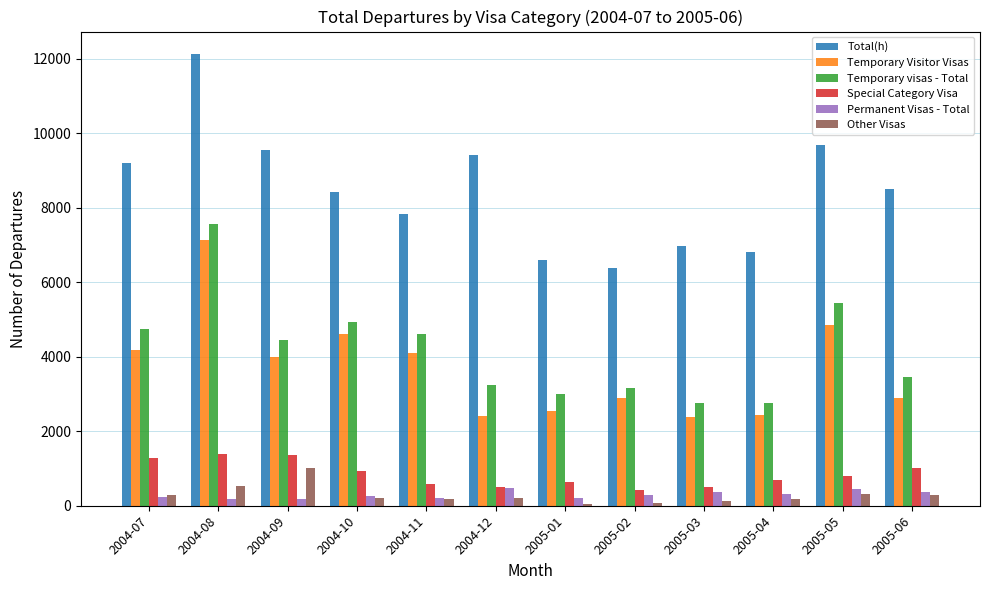

Which series has the widest spread of values?

Total(h)